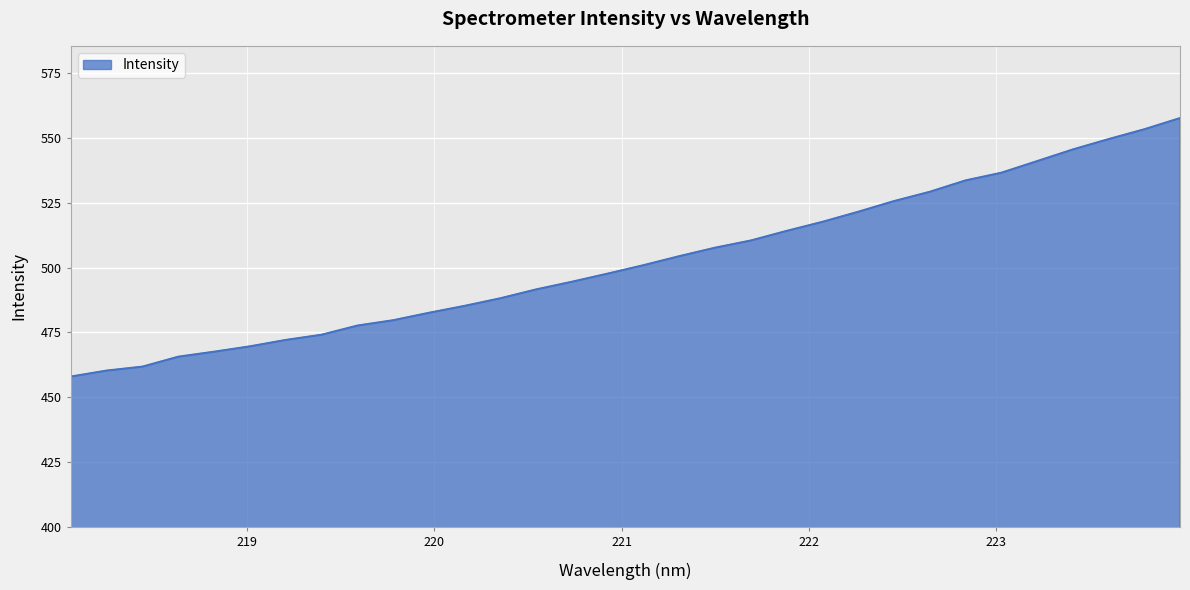

What is the maximum value shown in the chart?

557.7